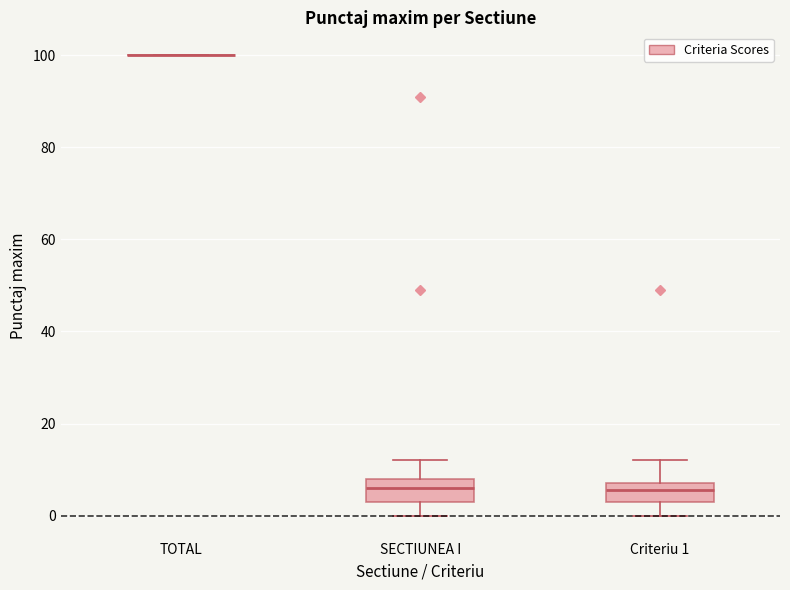

Reading left to right, transcribe this box plot: for each box, give where its median line is, the range the box spans, and where its two whiskers end, as read against the y-axis. The values are not printed on the chart, so give them approximately, as read against the axis.

TOTAL: box collapsed to a line at 100, whiskers 100 to 100
SECTIUNEA I: median 6, box 4 to 8, whiskers 0 to 12
Criteriu 1: median 6, box 4 to 8, whiskers 0 to 12